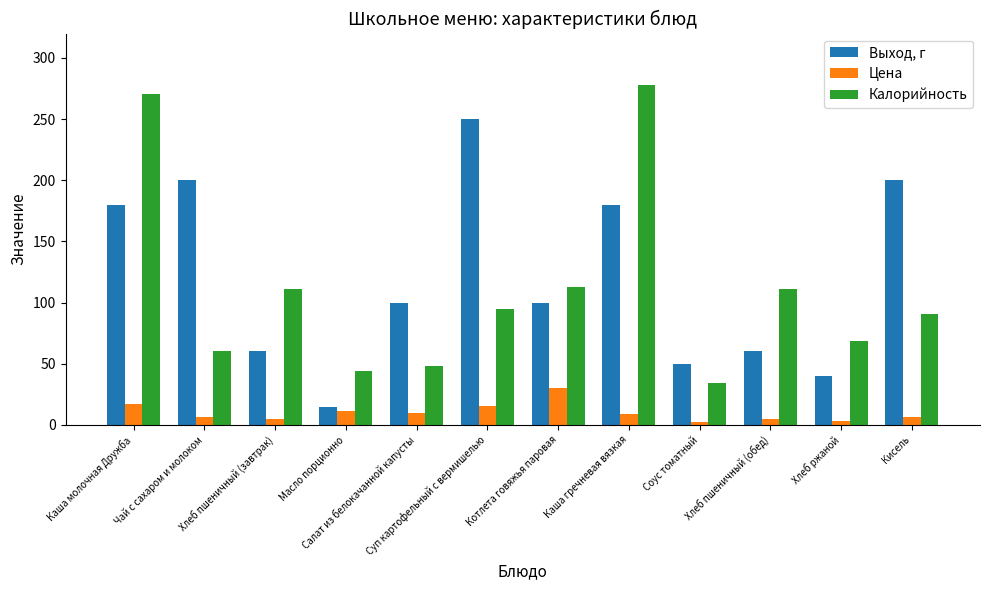

Rank the series by their maximum value, from lowest to highest.

Цена, Выход, г, Калорийность